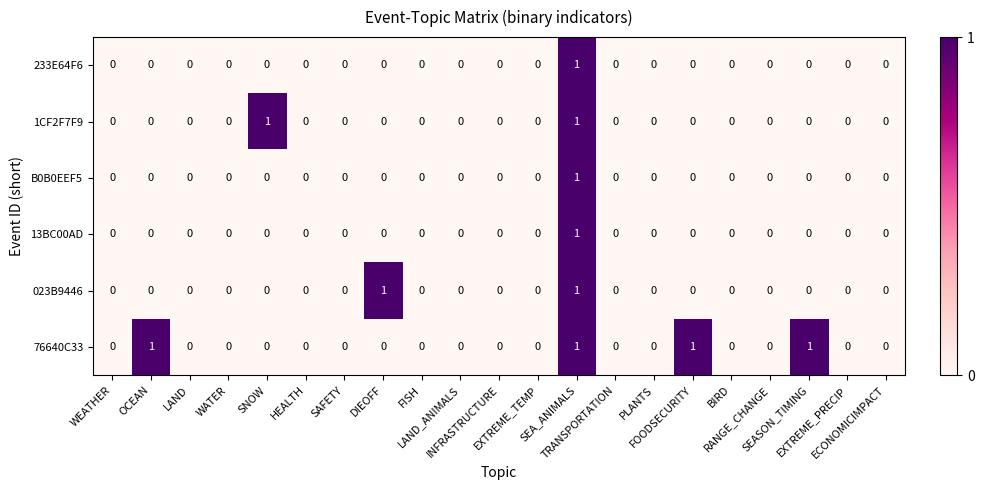

Which series has the largest total across all categories?

76640C33